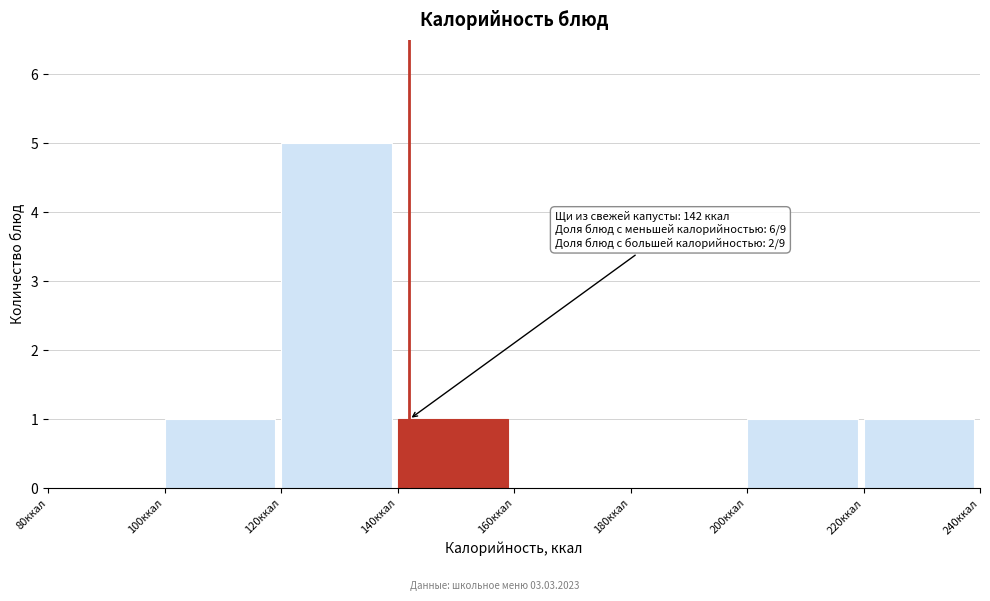

Which range on the x-axis has the tallest bar?

120 to 140